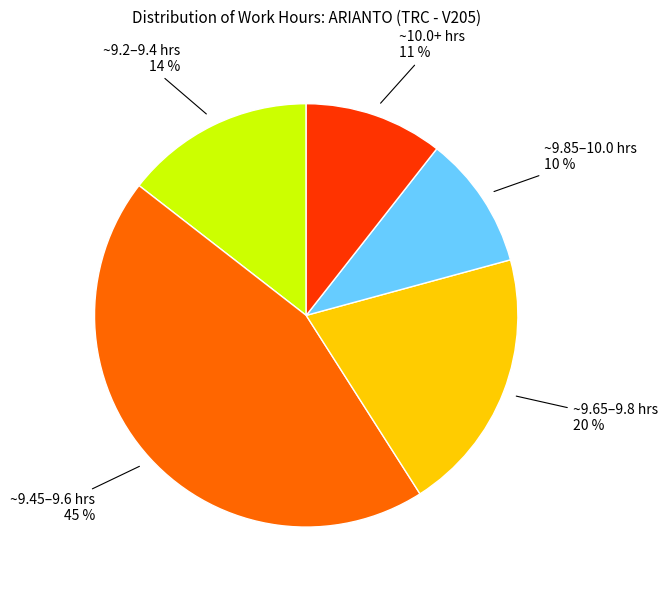

Count the number of slices in the pie.

5